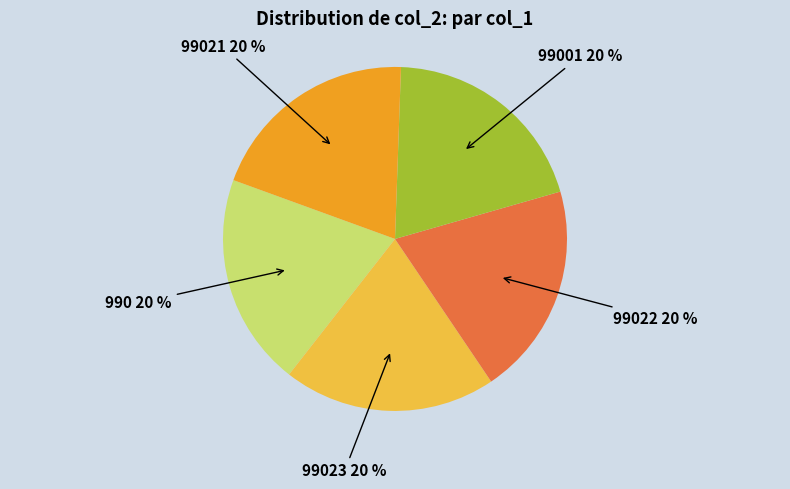

What is the ratio of the value at 99022 to the value at 990?

1.0